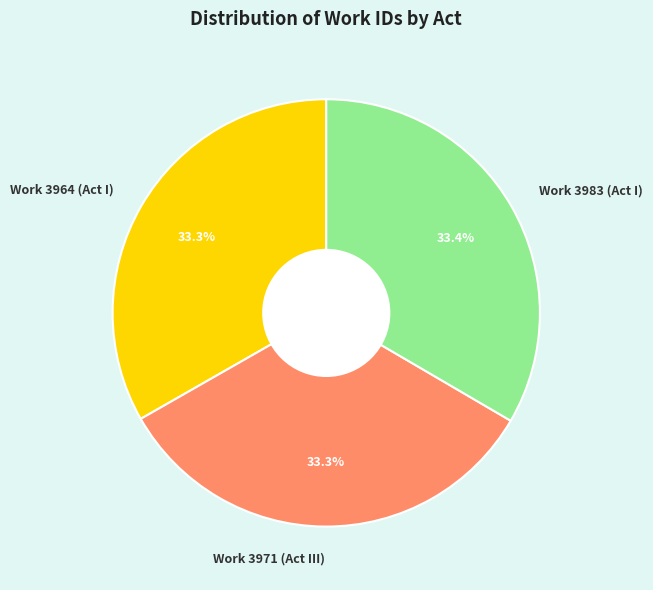

How much of the chart is everything except Work 3964 (Act I)?

66.7%